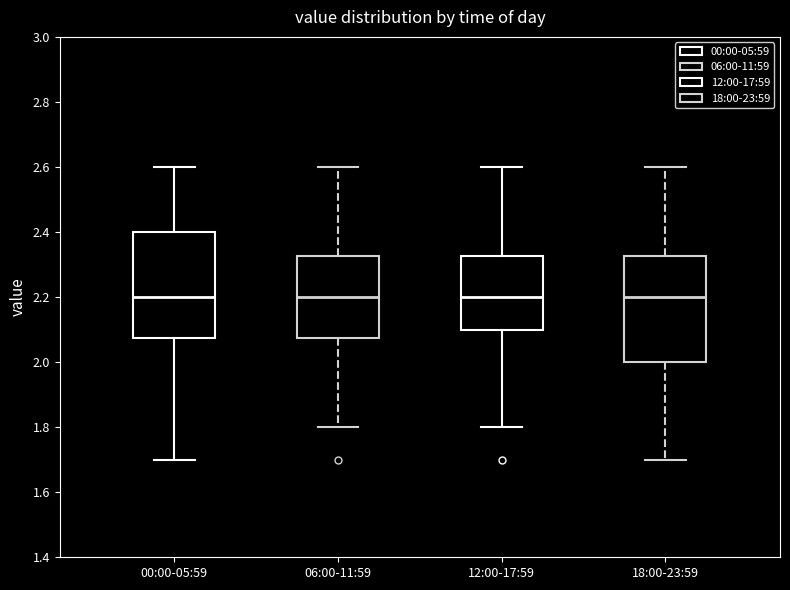

Reading left to right, read every box against the y-axis: the position of its median line, the range the box covers, and the ends of its whiskers. The values are not printed on the chart, so give them approximately, as read against the axis.

00:00-05:59: median 2.20, box 2.08 to 2.40, whiskers 1.70 to 2.60
06:00-11:59: median 2.20, box 2.08 to 2.32, whiskers 1.80 to 2.60
12:00-17:59: median 2.20, box 2.10 to 2.32, whiskers 1.80 to 2.60
18:00-23:59: median 2.20, box 2.00 to 2.32, whiskers 1.70 to 2.60